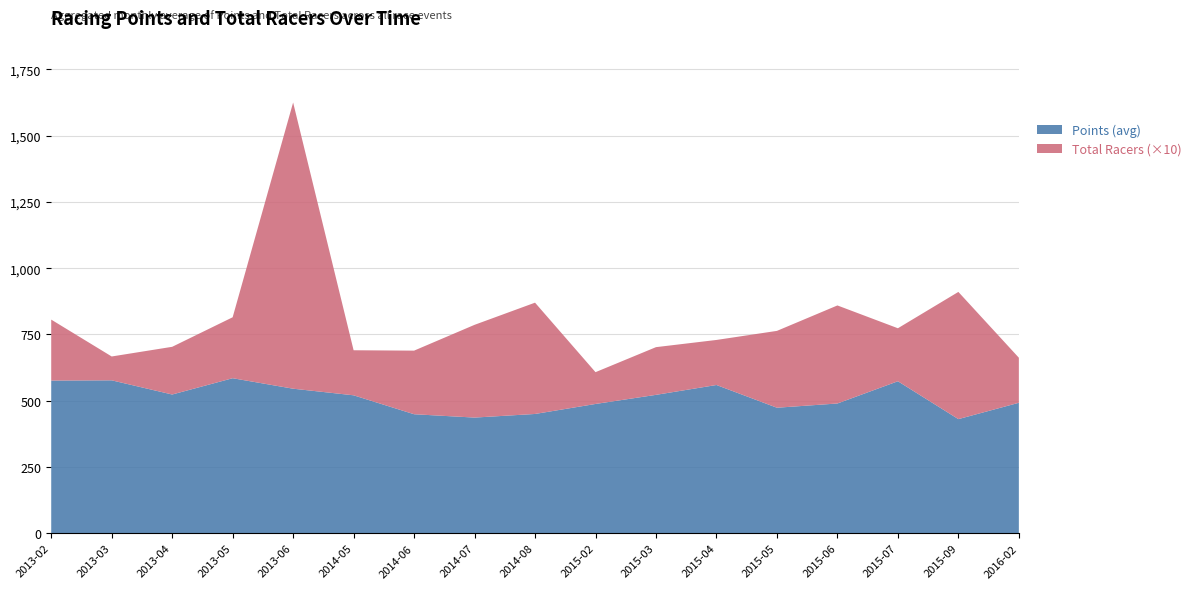

Reading right to left, transcribe all the data shown in this chart.

Points: 492.2	430.6	573.4	489.5	473.5	559.3	522.1	487.7	450.0	436.4	449.0	520.4	545.4	584.9	523.4	576.9	576.1
Total Racers: 17.0	48.0	20.0	37.0	29.0	17.0	18.0	12.0	42.0	35.0	24.0	17.0	108.0	23.0	18.0	9.0	23.0